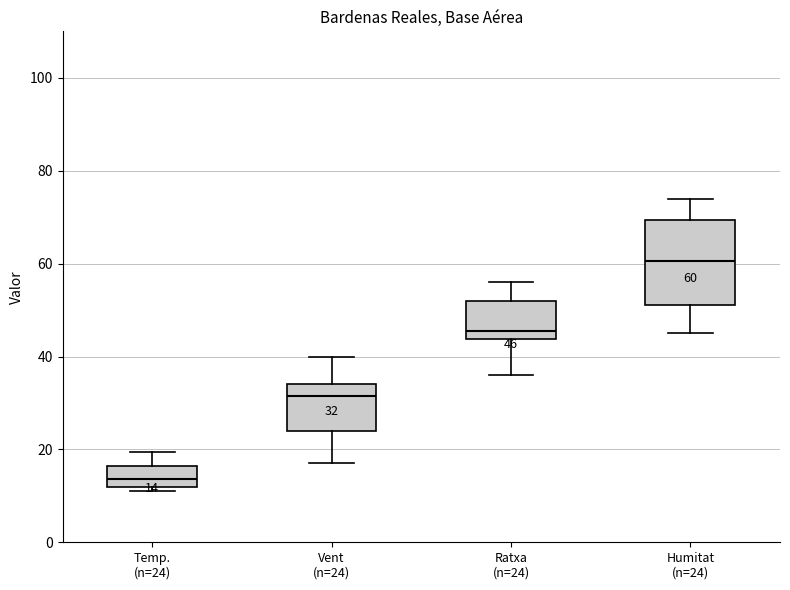

Which box has the lowest median line?

Temp. (n=24)